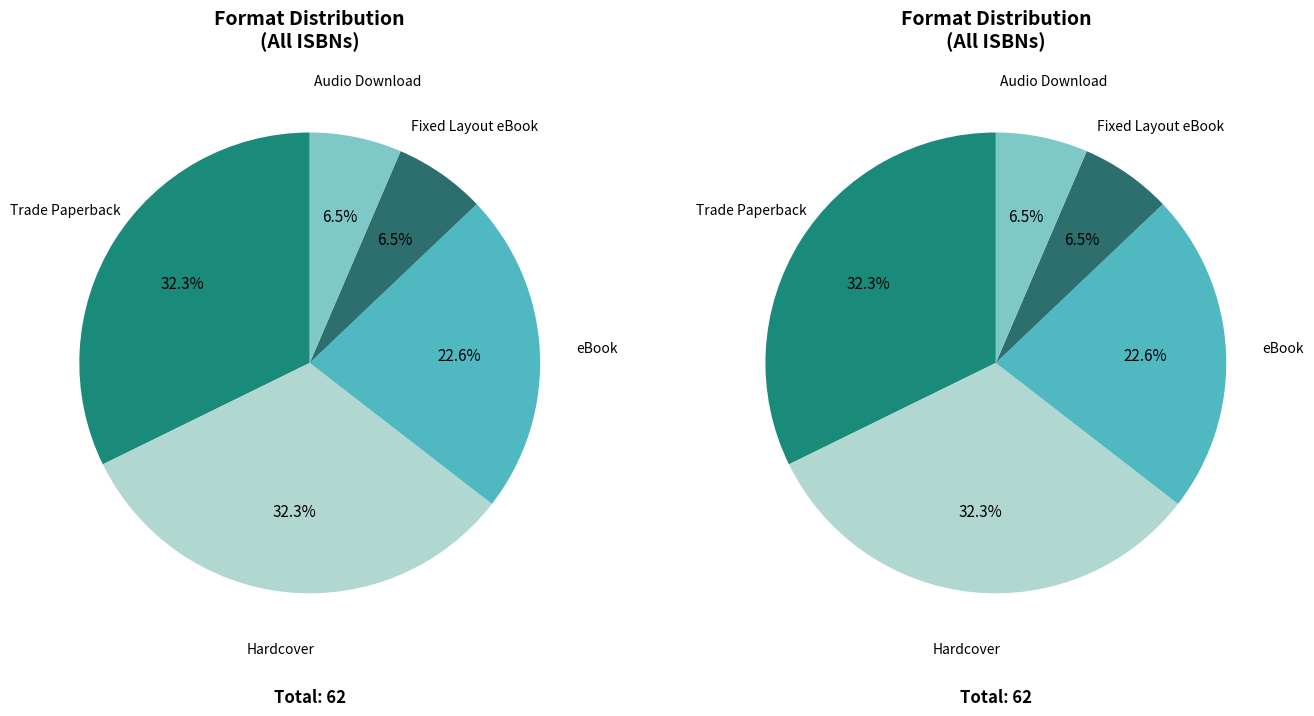

How many slices are in this pie chart?

5